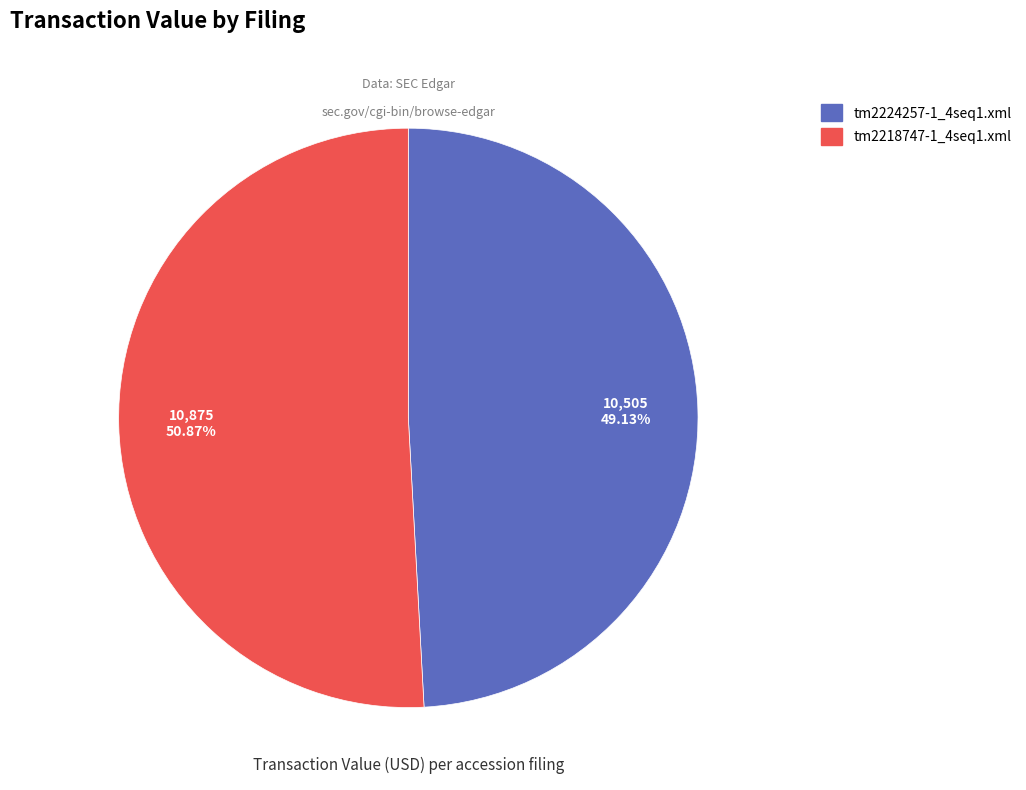

What is the largest slice in the pie chart?

tm2218747-1_4seq1.xml